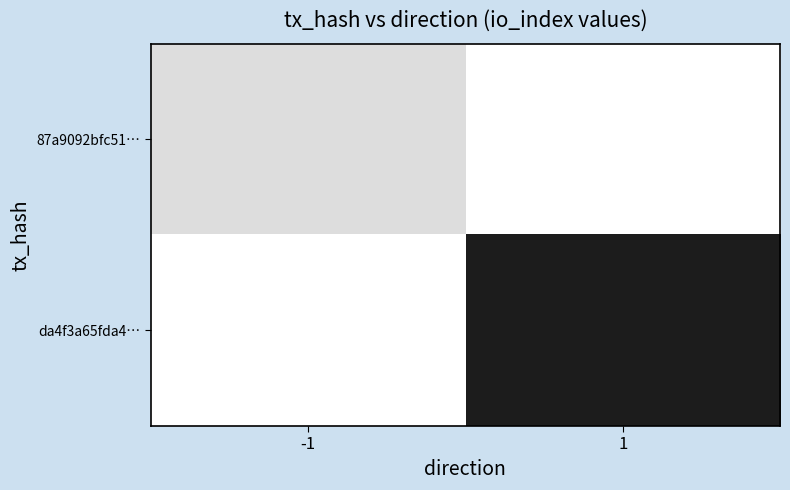

Read the 87a9092bfc51… value at -1.

39.0